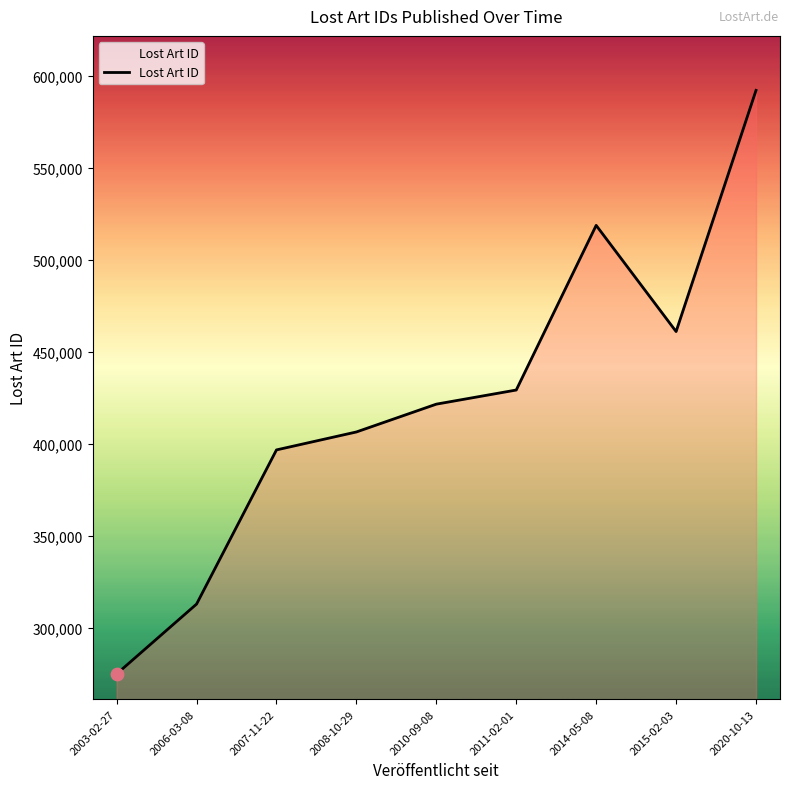

What is the change in value from 2003-02-27 to 2008-10-29?

+131467